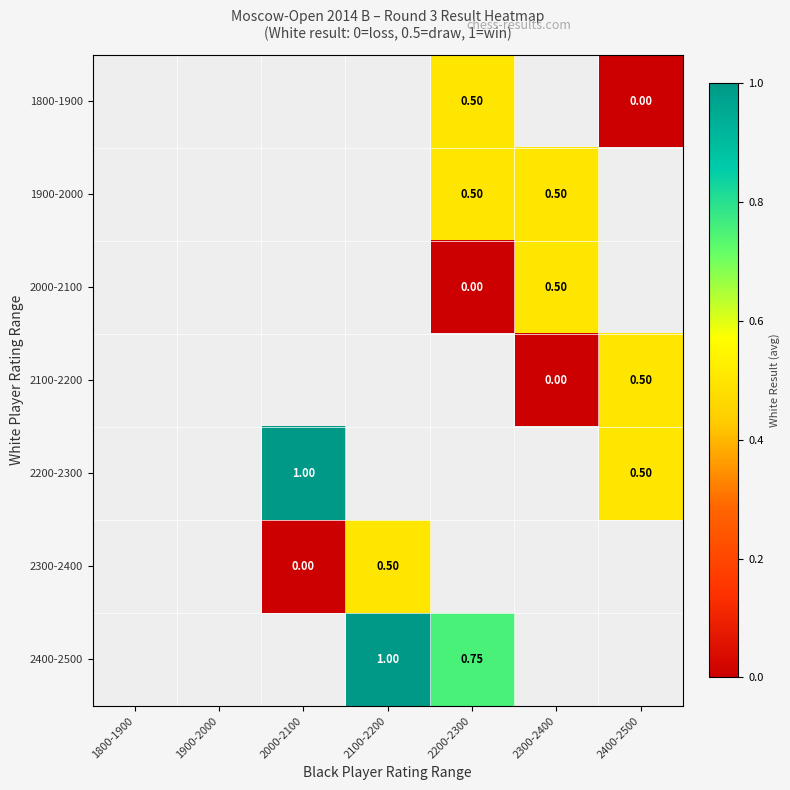

Between 2200-2300 and 2300-2400, which is larger?

2300-2400